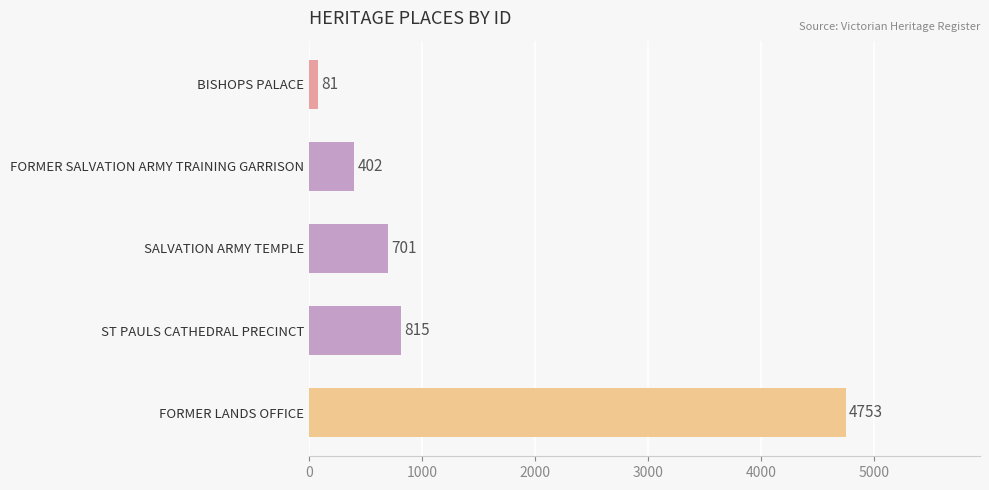

At which category does the chart reach its peak across all series?

FORMER LANDS OFFICE